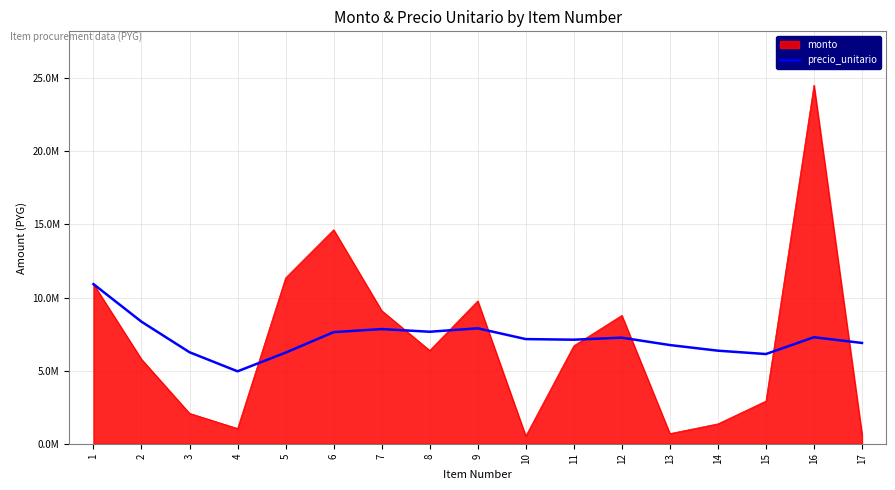

What are all the series names shown in the legend?

monto, precio_unitario